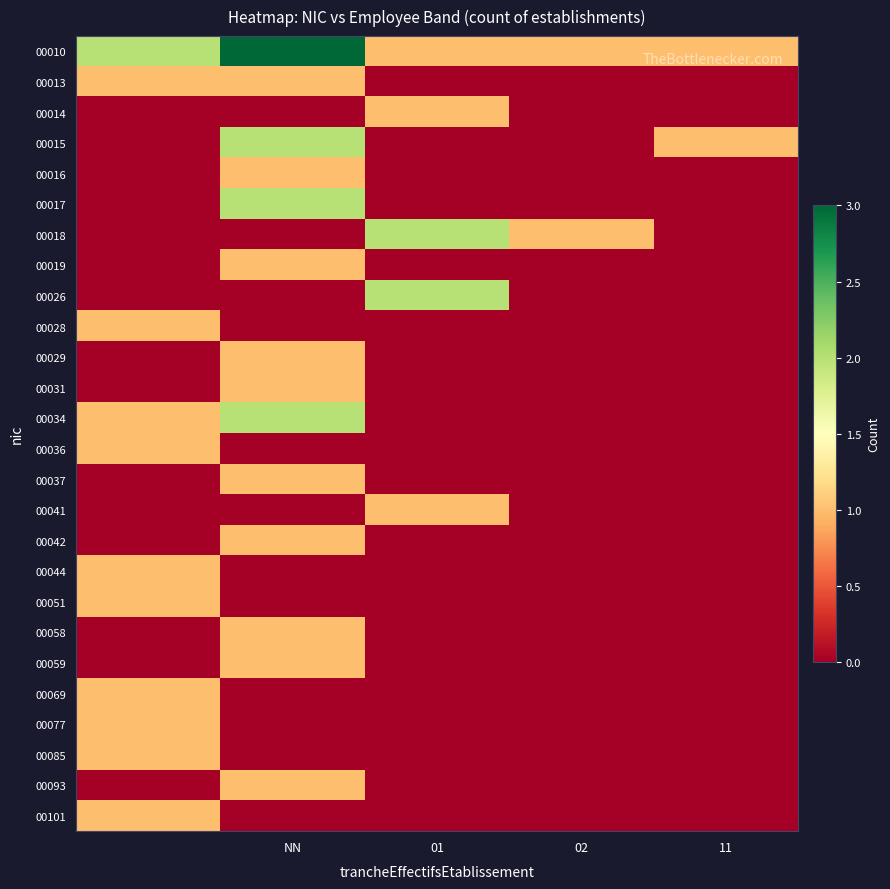

List the series in order of their peak value, lowest first.

00013, 00014, 00016, 00019, 00028, 00029, 00031, 00036, 00037, 00041, 00042, 00044, 00051, 00058, 00059, 00069, 00077, 00085, 00093, 00101, 00015, 00017, 00018, 00026, 00034, 00010